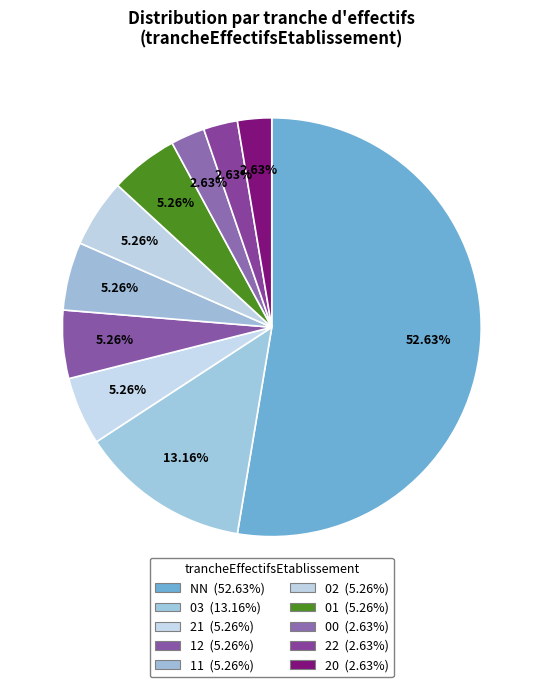

To the nearest percent, what is the difference between the 02 and 20 slice percentages?

3%